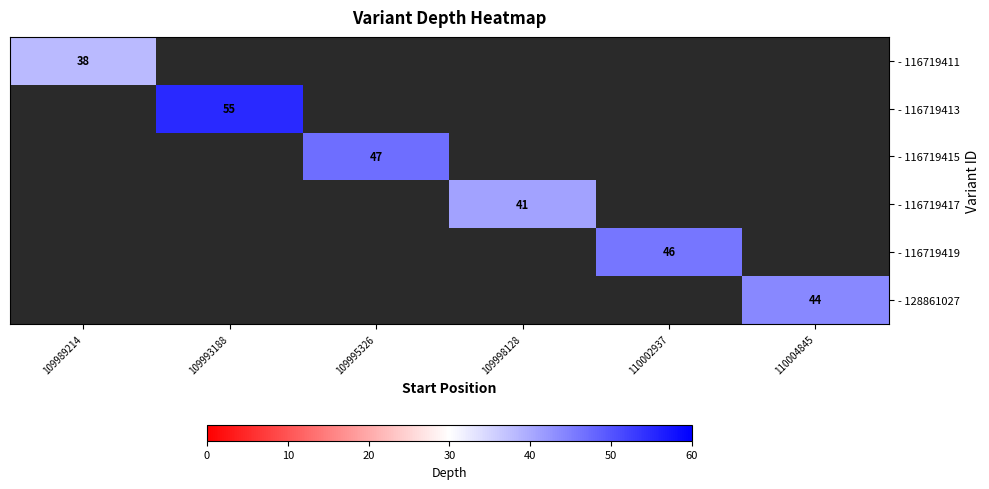

What is the greatest value displayed?

55.0